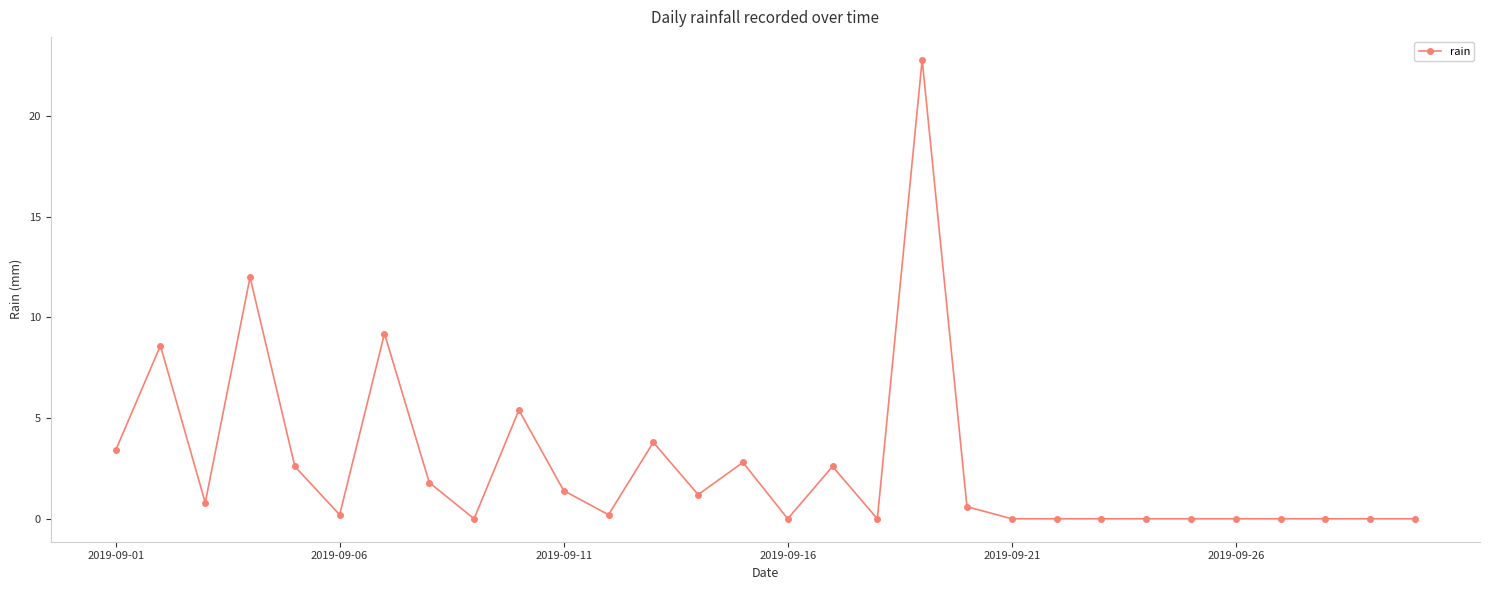

What is the greatest value displayed?

22.8